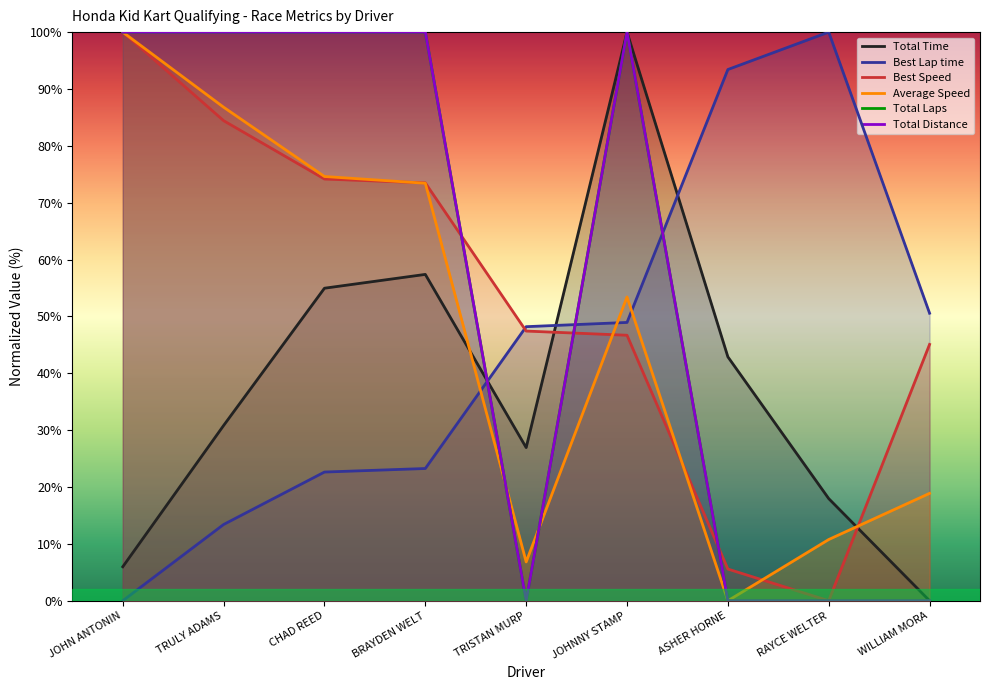

How many times do Total Time and Average Speed cross each other?

2